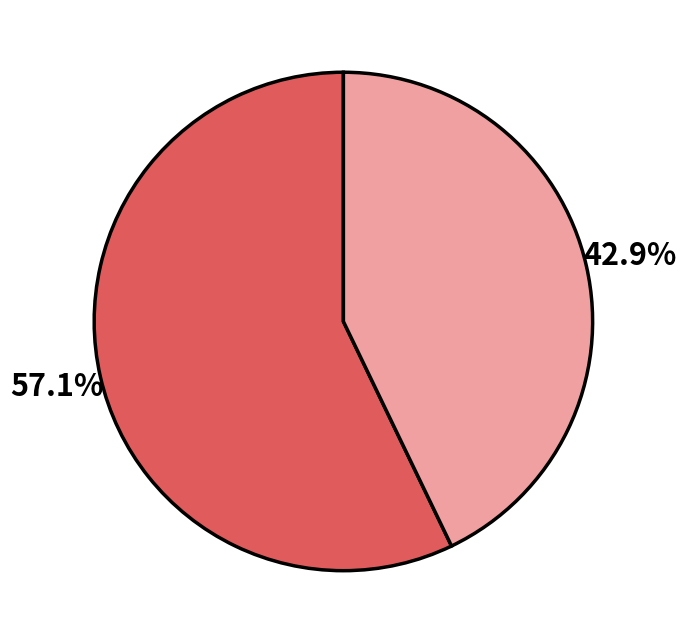

Is there any slice that represents more than half of the pie?

Yes